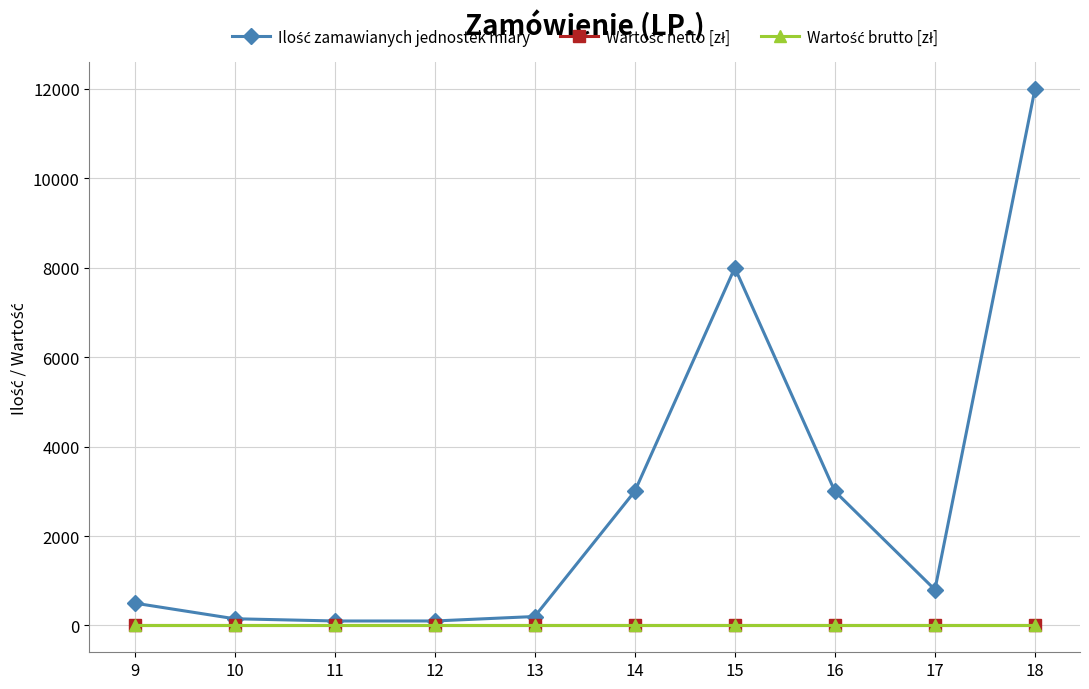

Does the chart have visible grid lines?

Yes